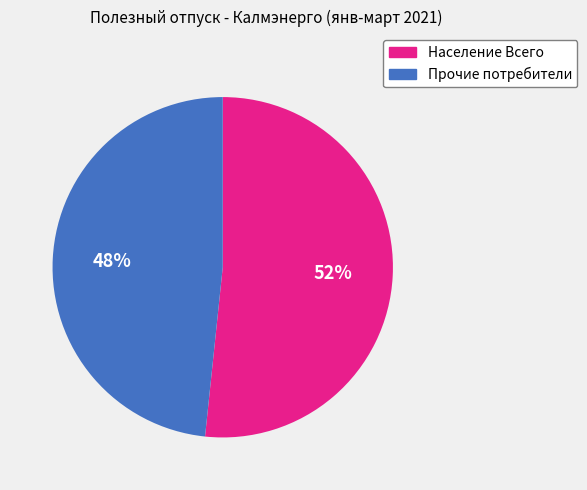

Combined, do Население Всего and Прочие потребители account for over 50%?

Yes